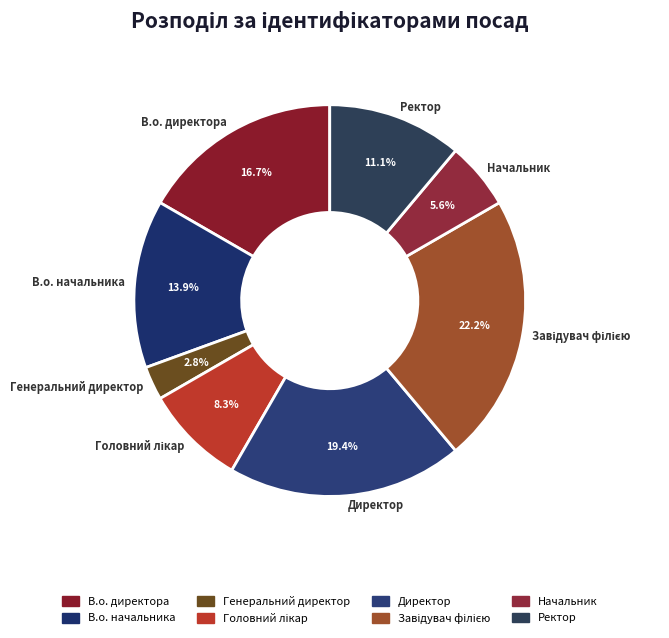

Do Начальник and Генеральний директор together represent more than half of the pie?

No